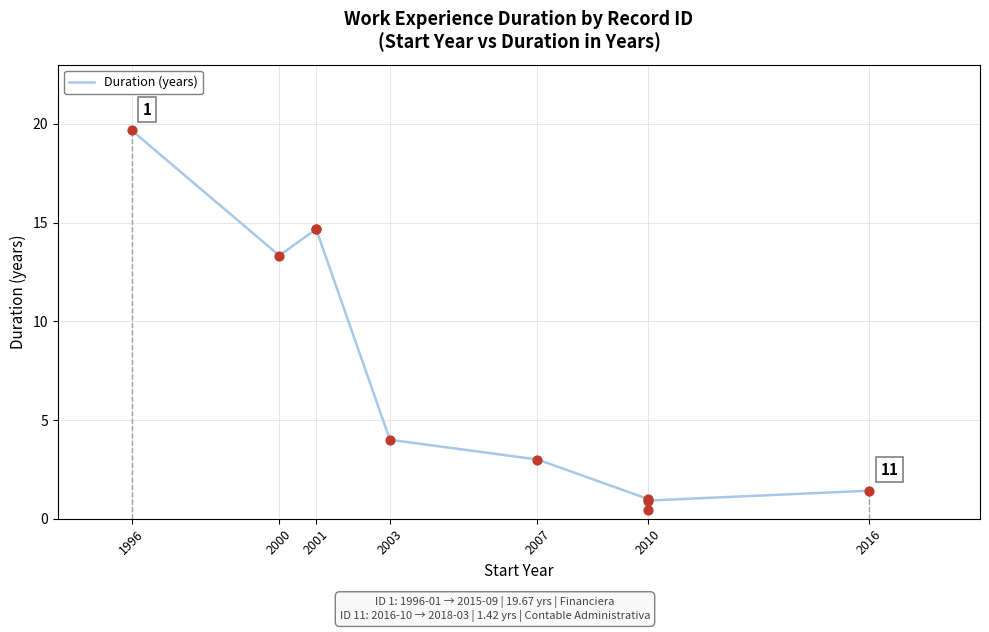

Between 2003 and 2001, which is larger?

2001